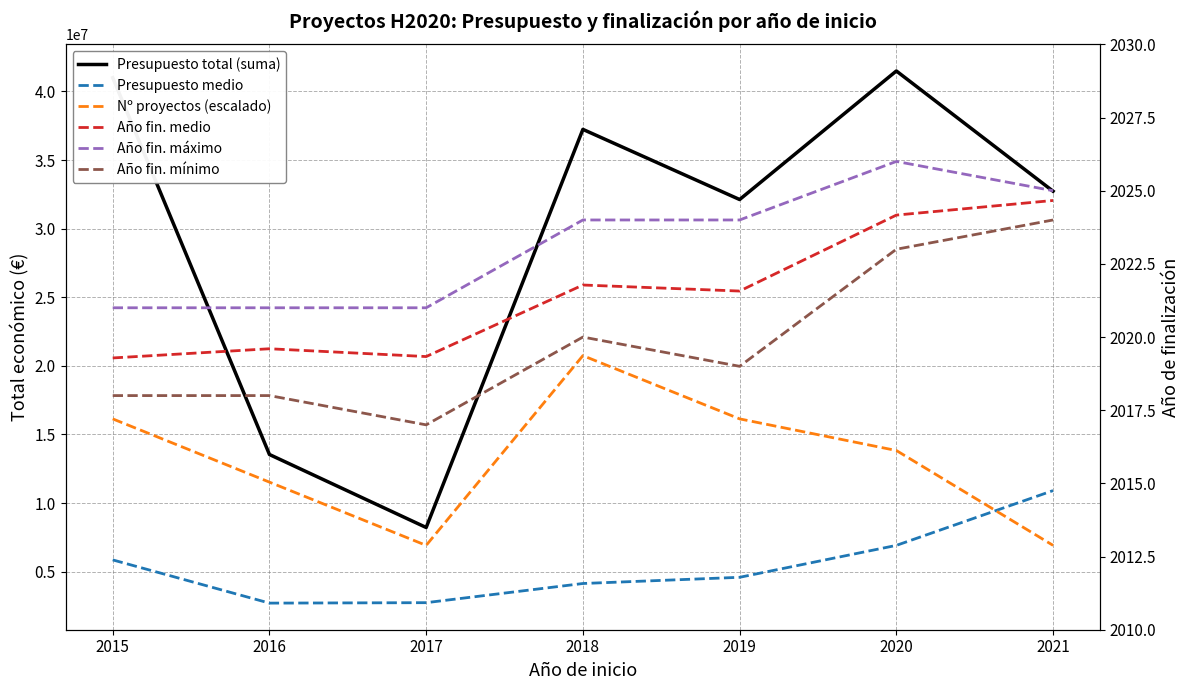

True or false: Año fin. medio has more than 0 interior local peaks.

True